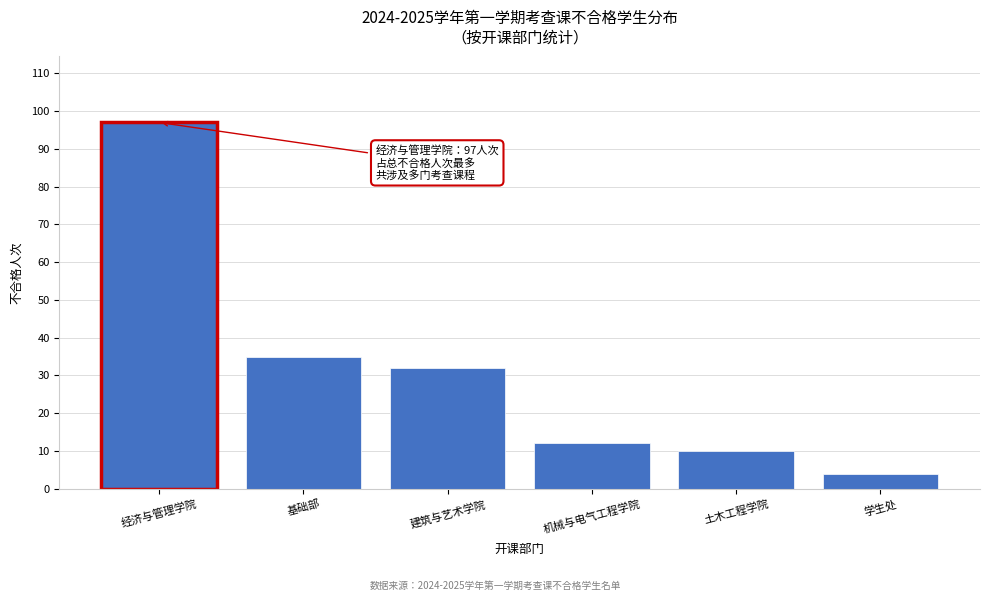

Reading right to left, extract all data points from this chart.

学生处=4	土木工程学院=10	机械与电气工程学院=12	建筑与艺术学院=32	基础部=35	经济与管理学院=97